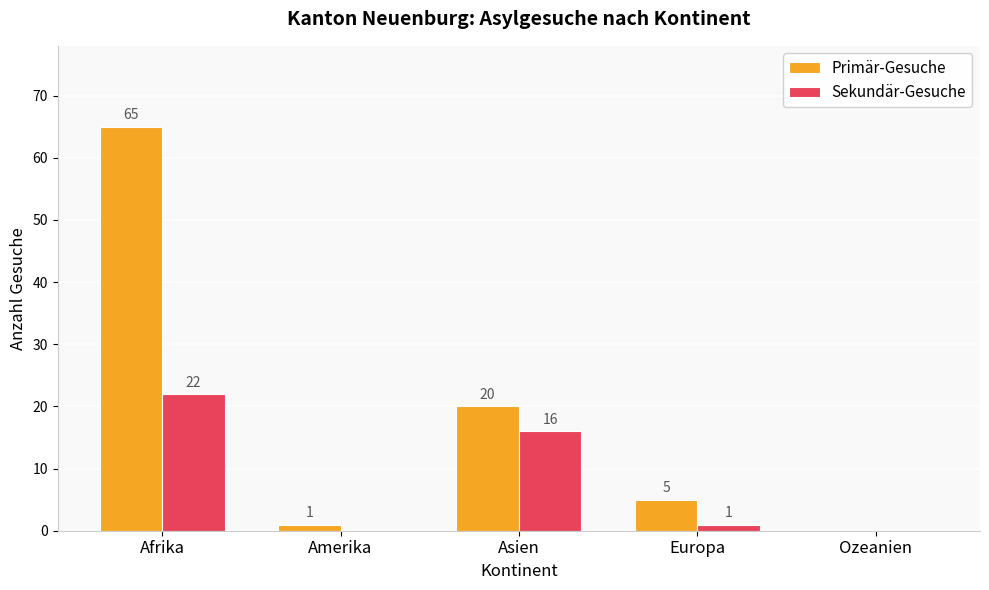

What is the sum of the Primär-Gesuche values at Afrika and Europa?

70